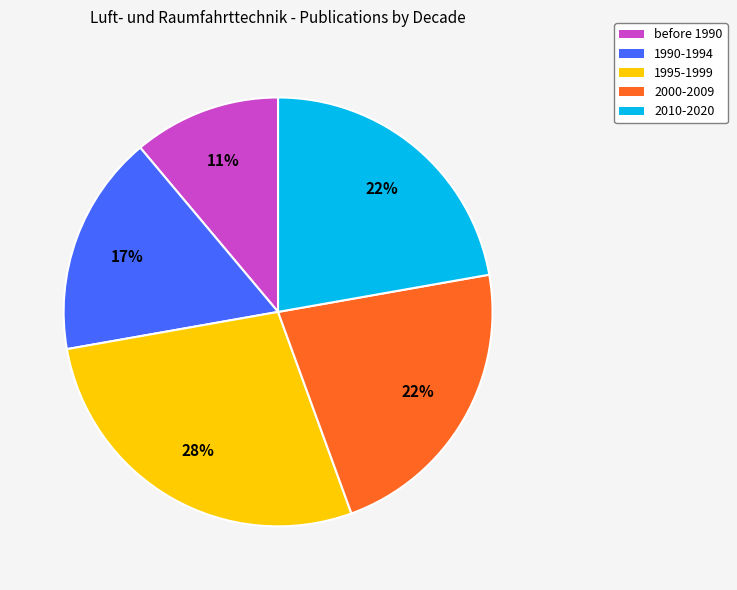

Is there a majority slice in this chart?

No